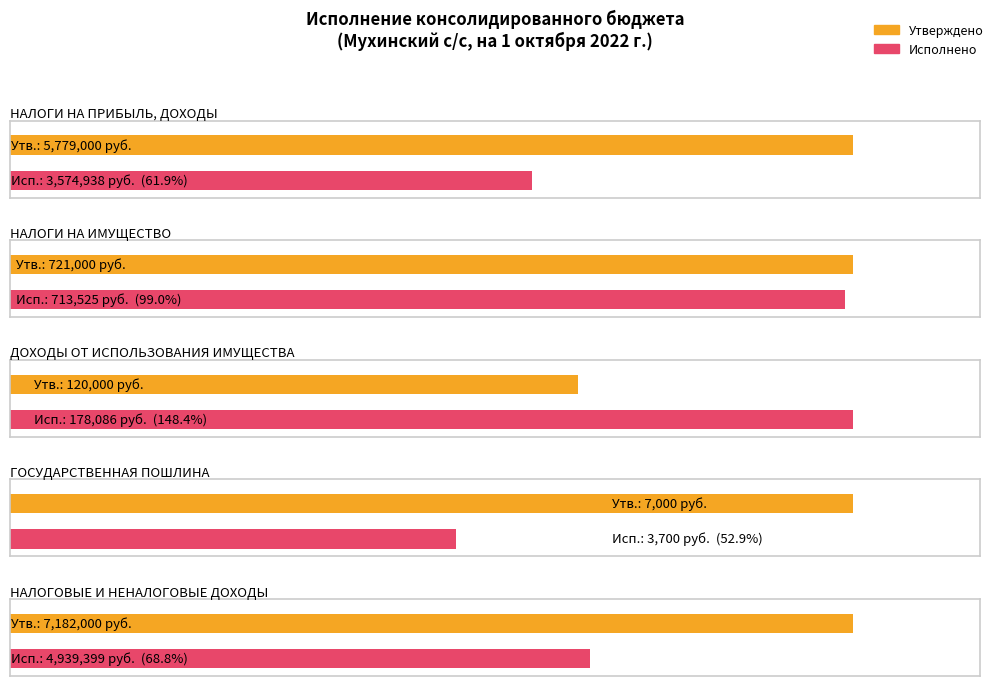

Which has a higher value, НАЛОГИ НА ПРИБЫЛЬ, ДОХОДЫ or ДОХОДЫ ОТ ИСПОЛЬЗОВАНИЯ ИМУЩЕСТВА?

НАЛОГИ НА ПРИБЫЛЬ, ДОХОДЫ